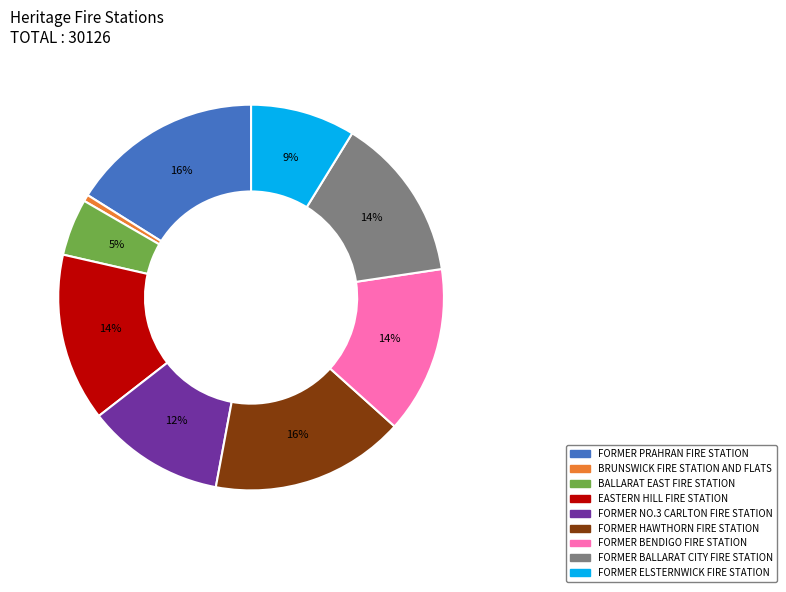

How many segments does this pie chart have?

9